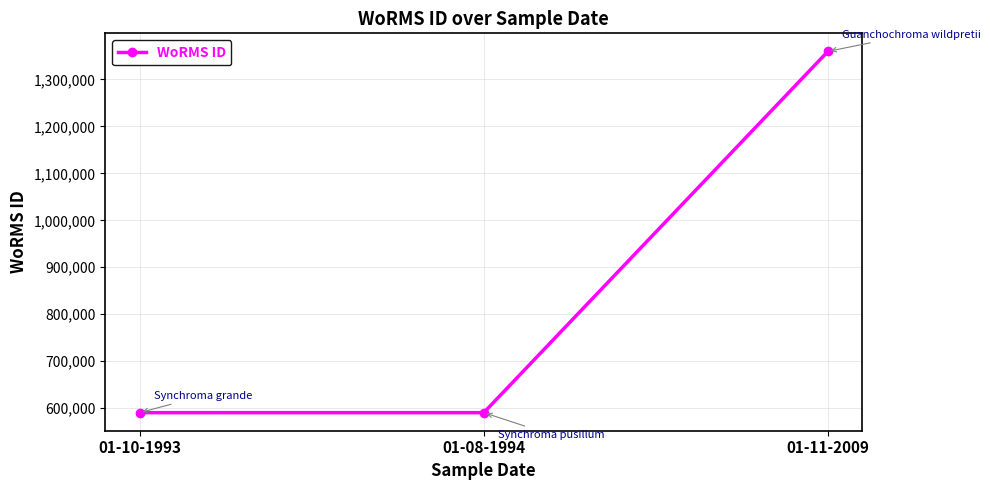

What is the maximum value shown in the chart?

1359766